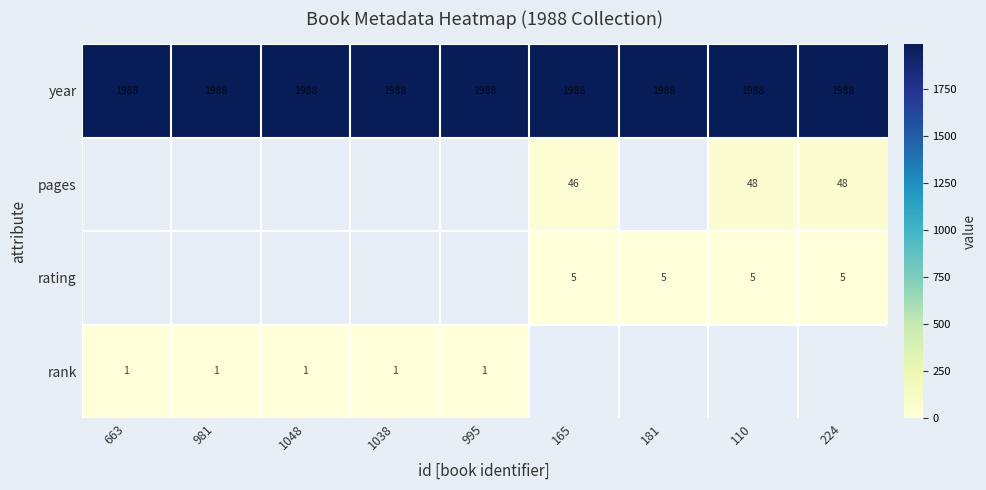

Is it true that rating equals 2 at 181?

False